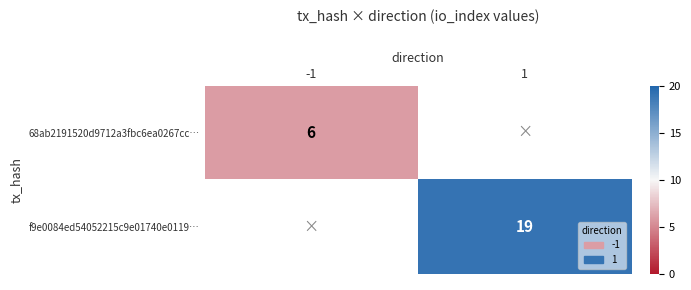

The value of 68ab2191520d9712a3fbc6ea0267cc… at -1 is 6. True or false?

True